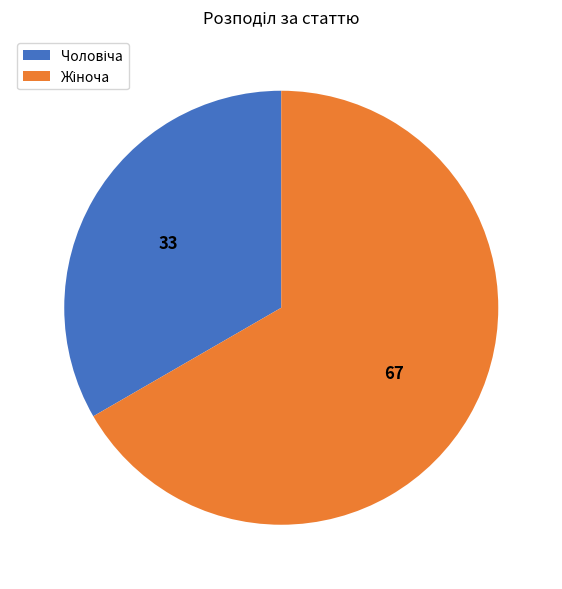

Count the number of slices in the pie.

2